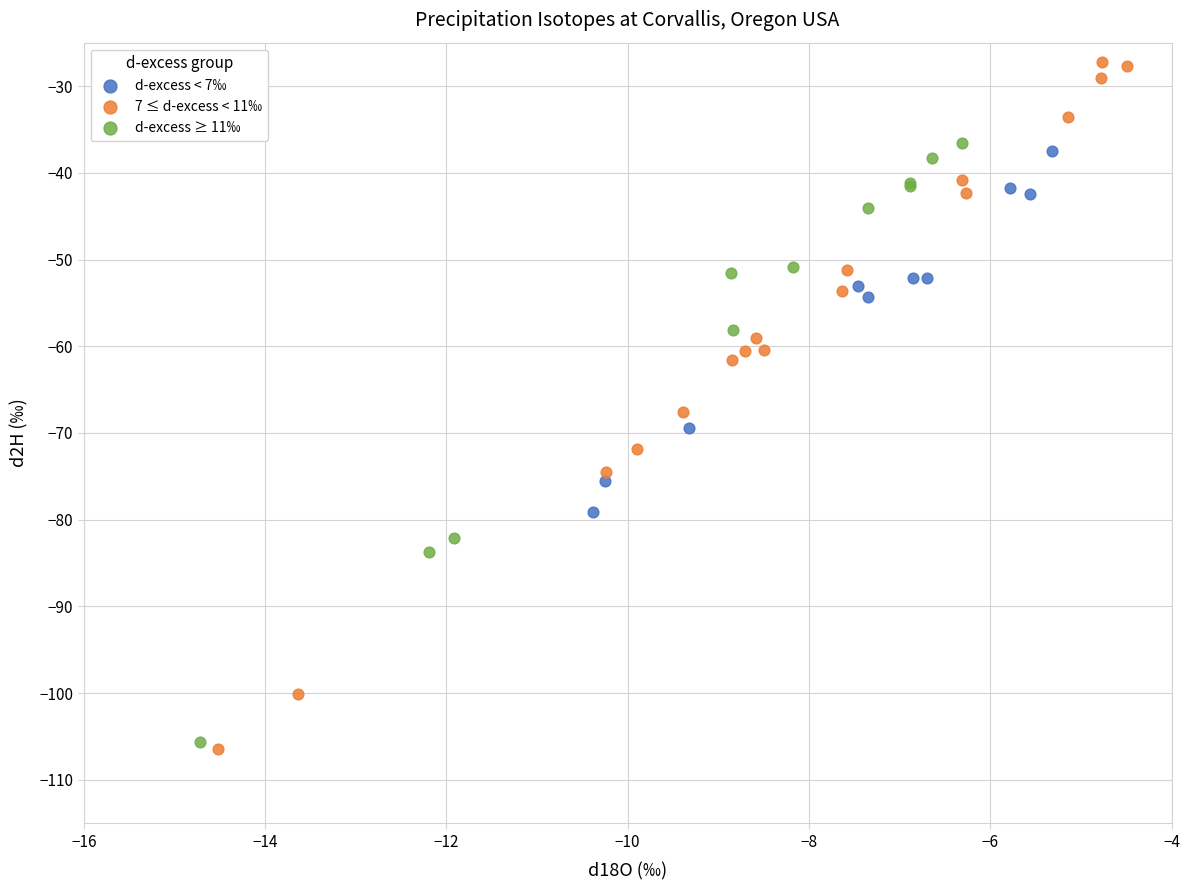

Which series contains the highest Y value?

7 ≤ d-excess < 11‰